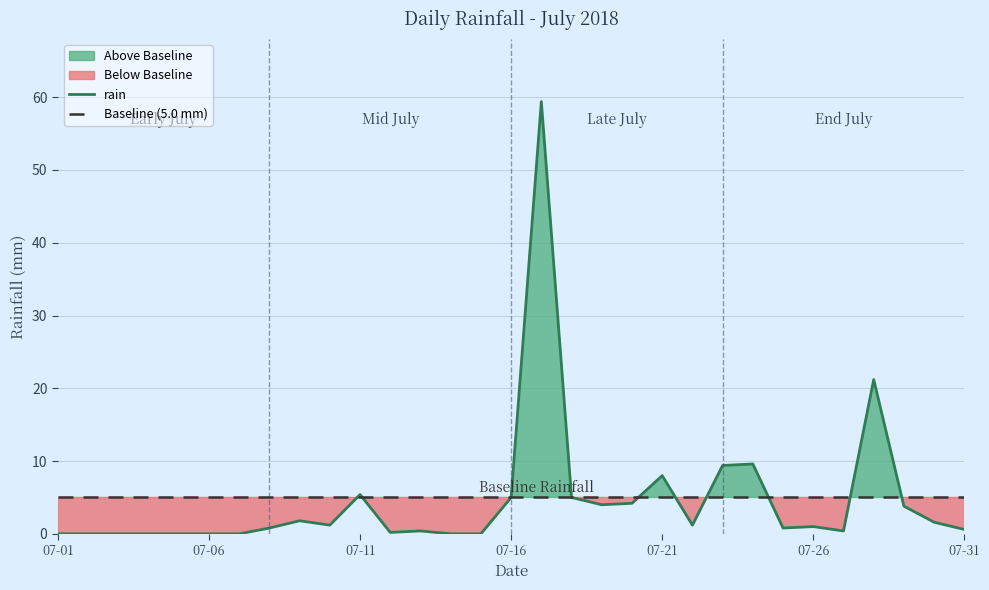

How many values are below 1?

15